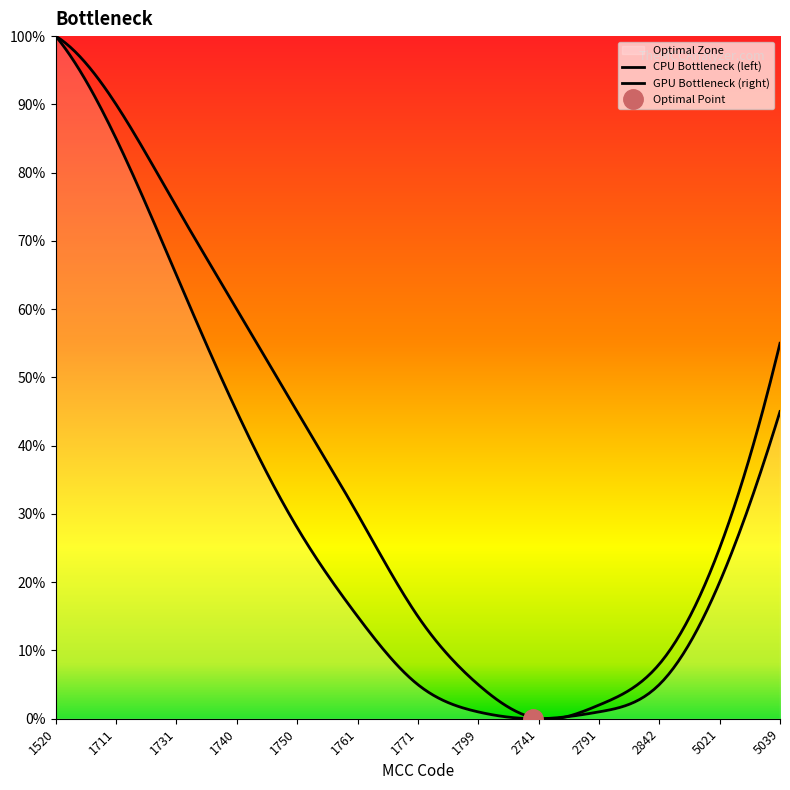

How many series are shown in this chart?

3